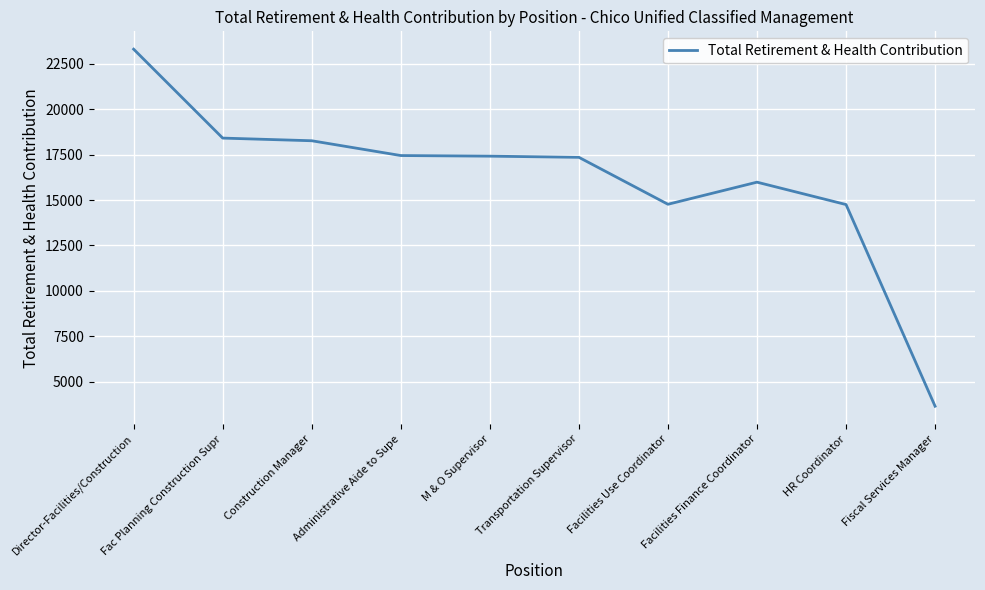

Is it true that the value at Facilities Use Coordinator is 14768?

True